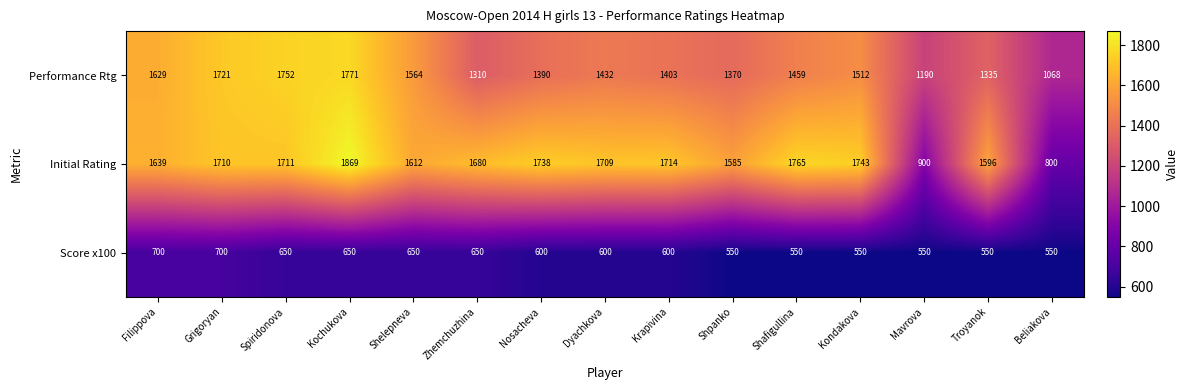

What is the difference between the maximum and second lowest values in the Score x100 series?

150